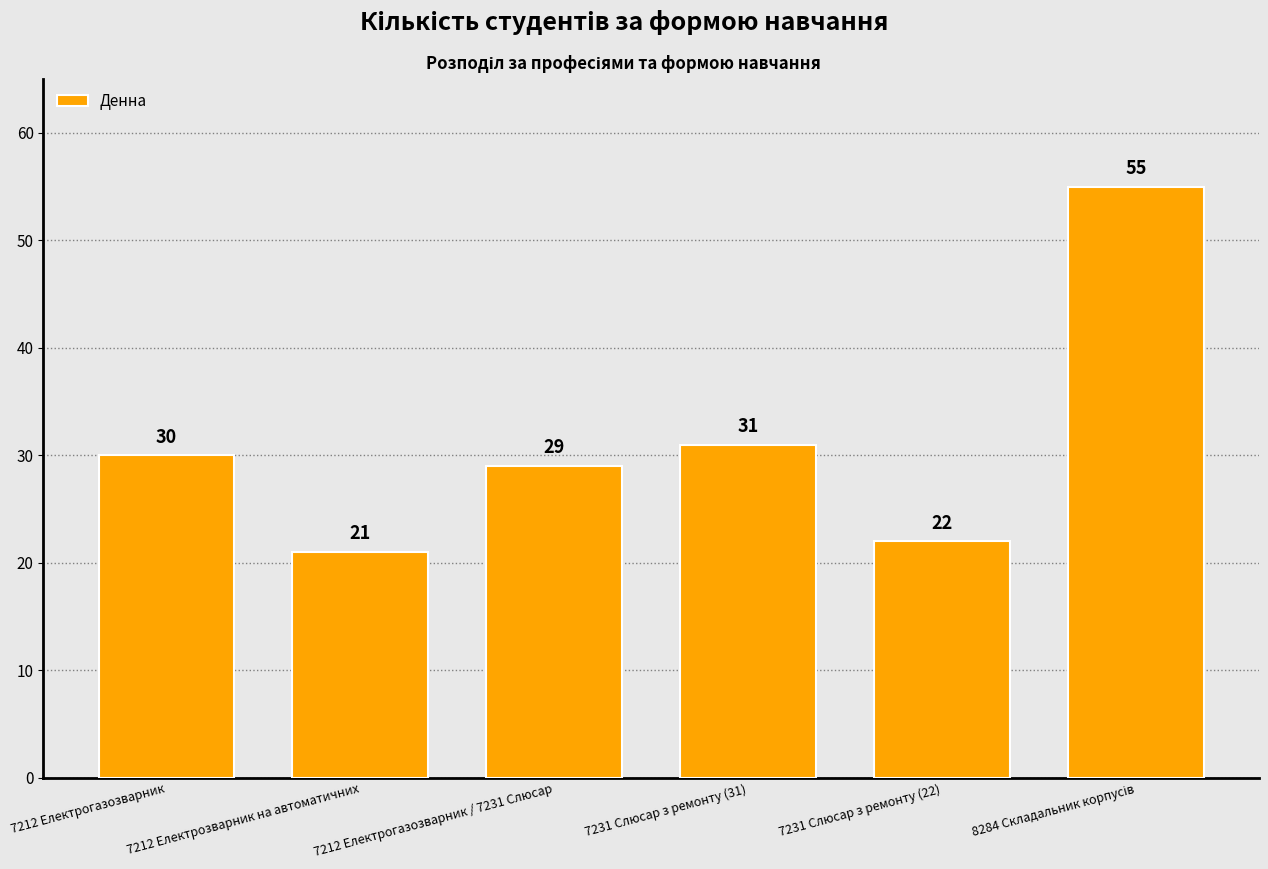

What is the maximum value shown in the chart?

55